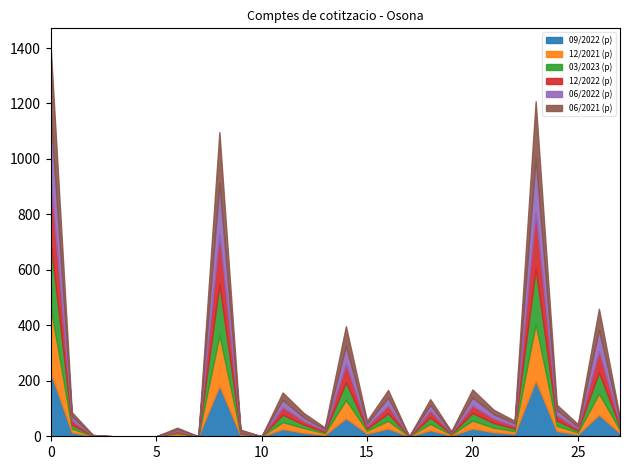

At which category is the sum across all series the highest?

0